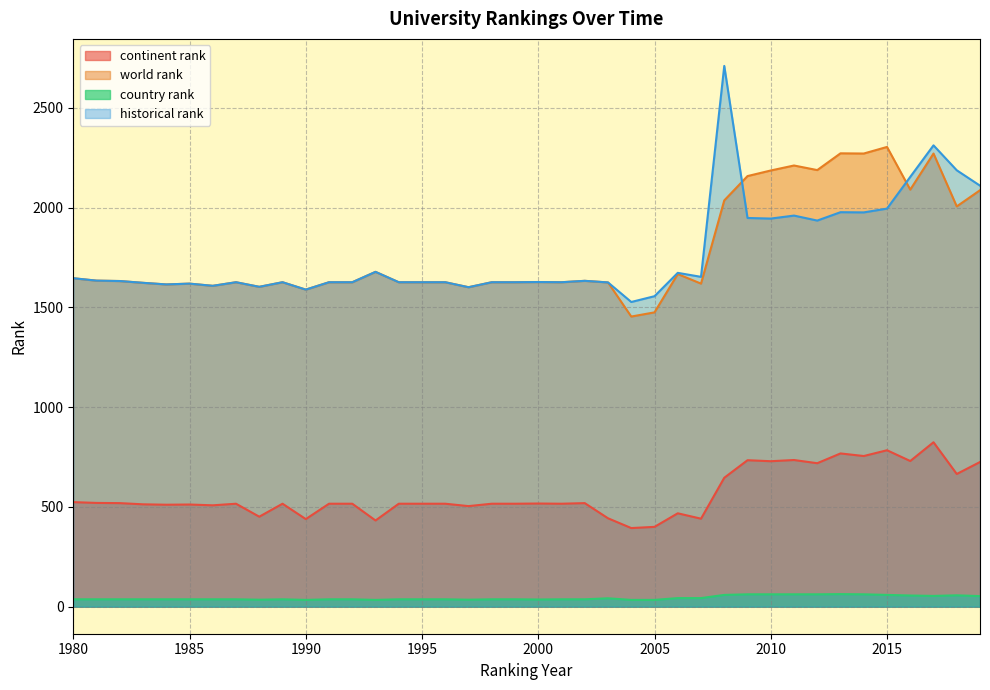

What is the difference between the maximum and minimum values in the world rank series?

850